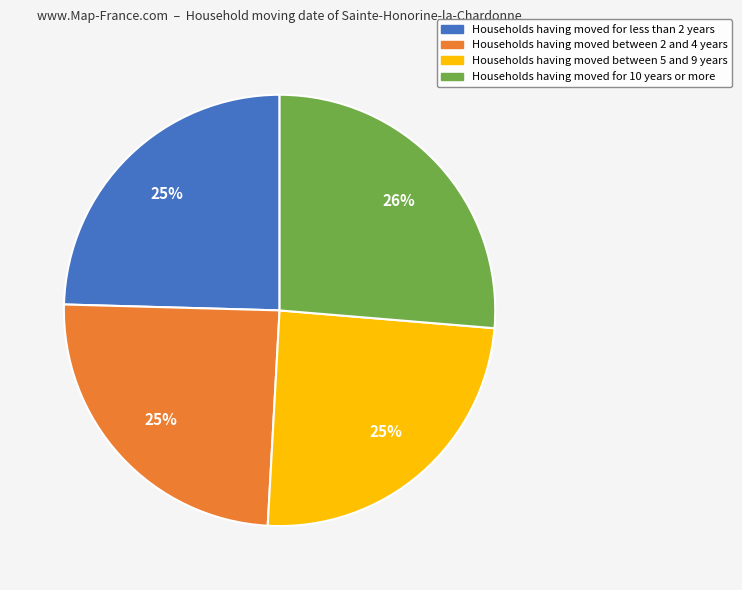

Do Households having moved between 5 and 9 years and Households having moved for 10 years or more together represent more than half of the pie?

Yes